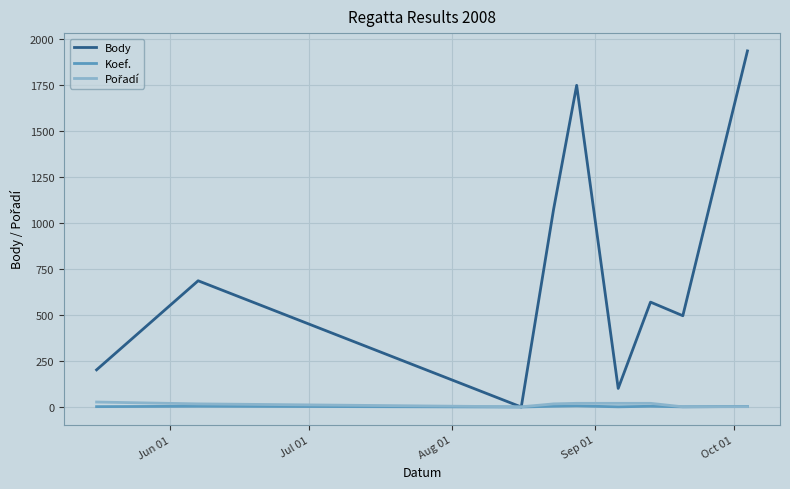

Which series has the largest range (max minus min)?

Body